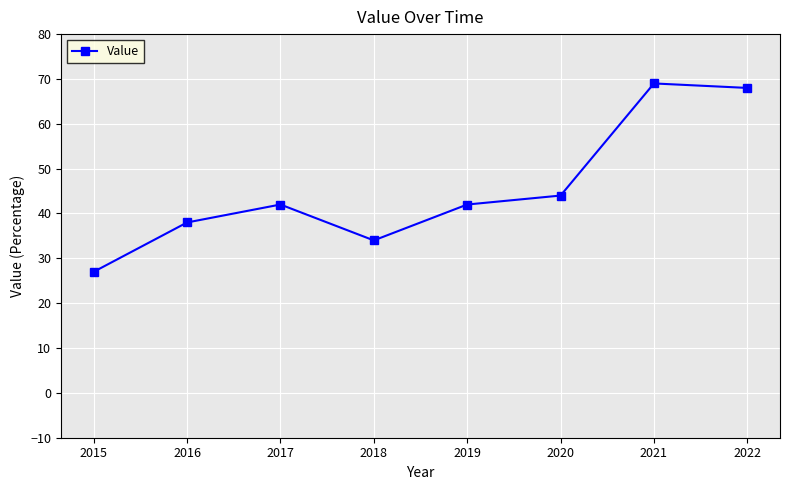

True or false: there are more than 0 points higher than both neighbors.

True